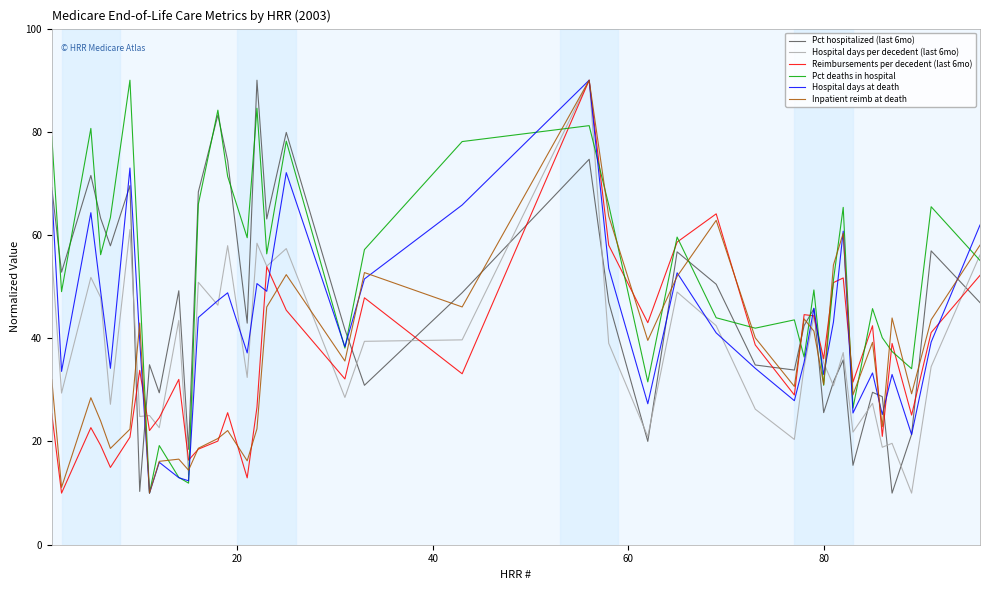

Which series has the largest total across all categories?

Pct deaths in hospital